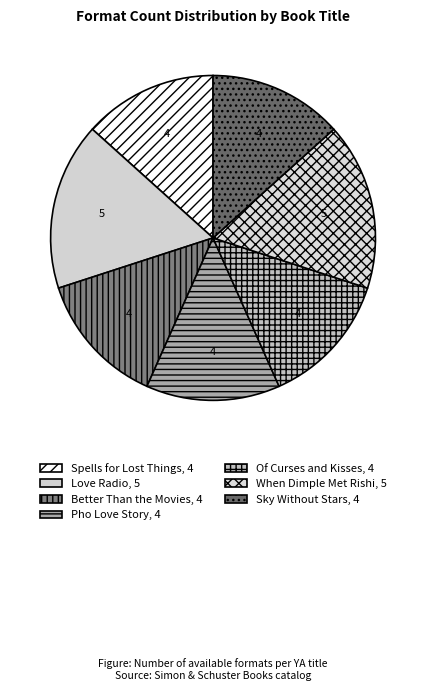

To the nearest percent, what portion does When Dimple Met Rishi represent?

17%